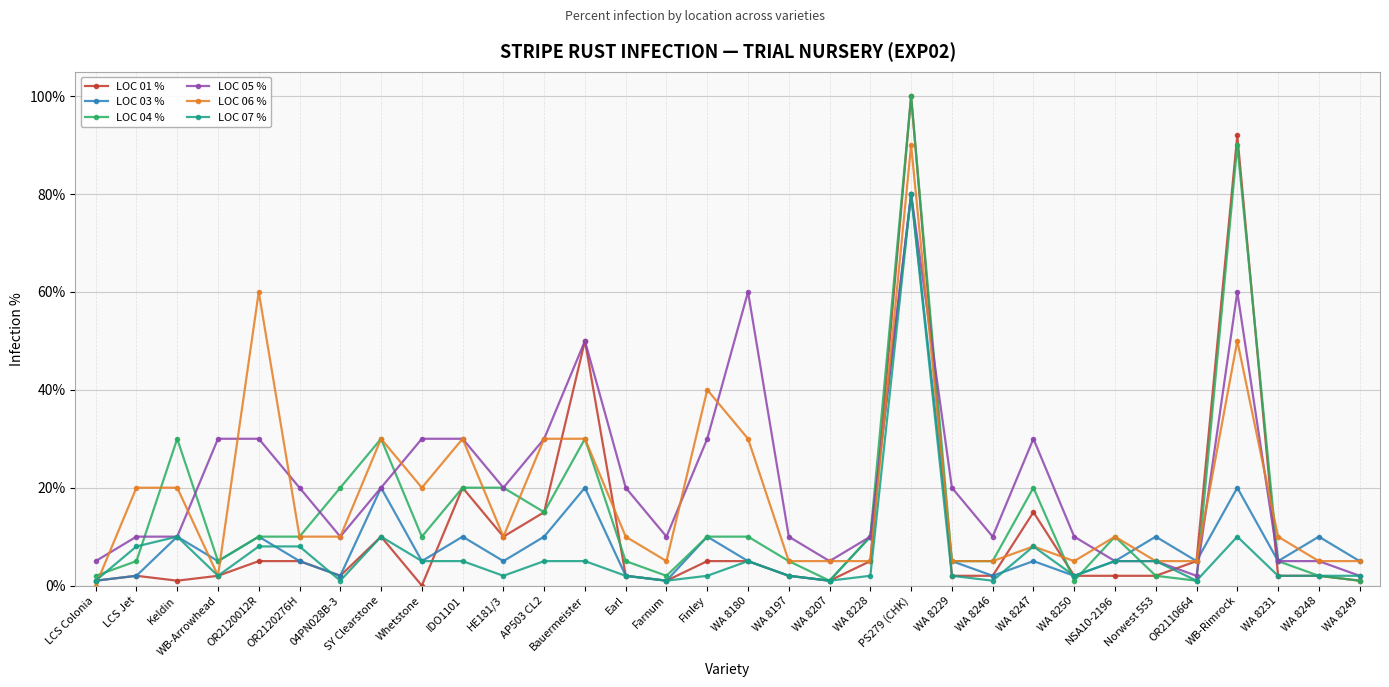

True or false: LOC 03 % and LOC 05 % cross at least once.

True